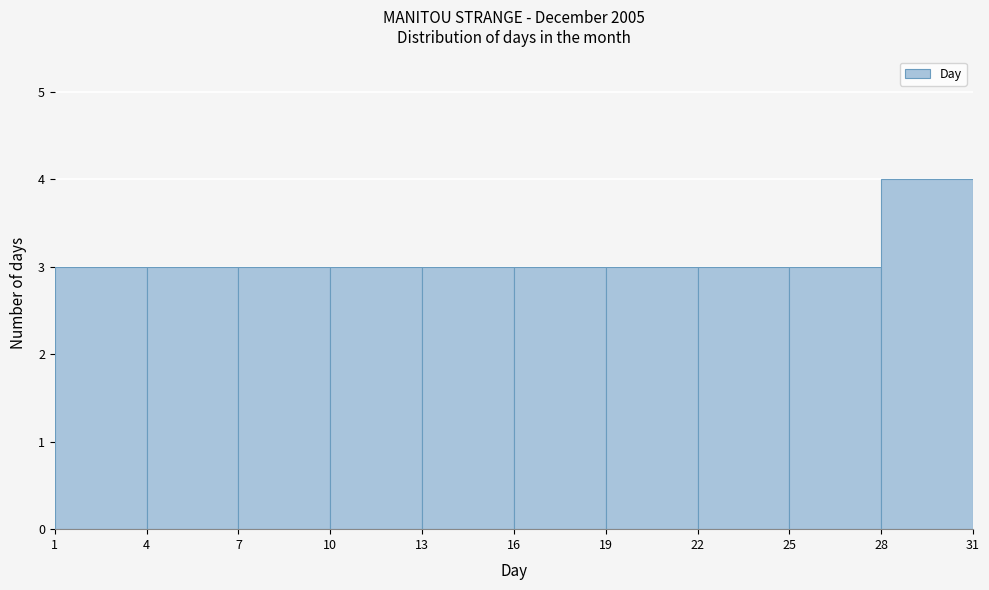

Over which range of the x-axis is the bar tallest?

28 to 31